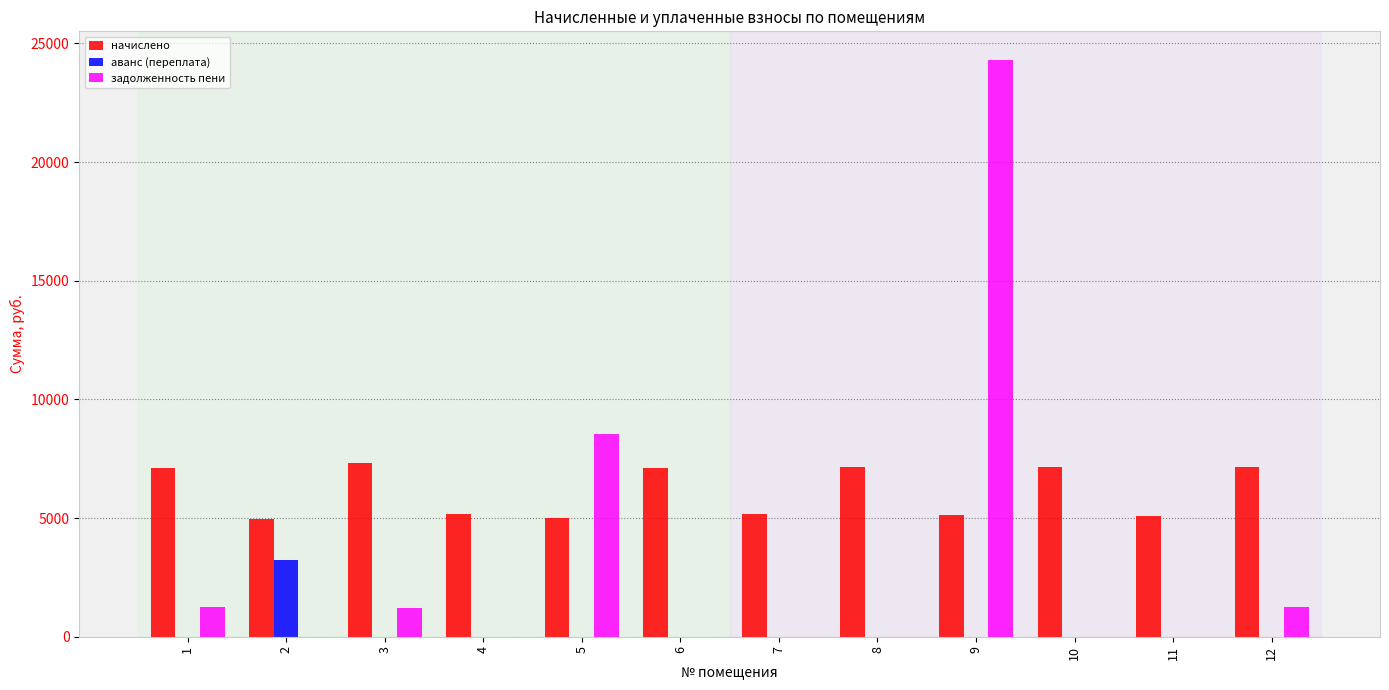

What is the maximum value shown in the chart?

24293.8